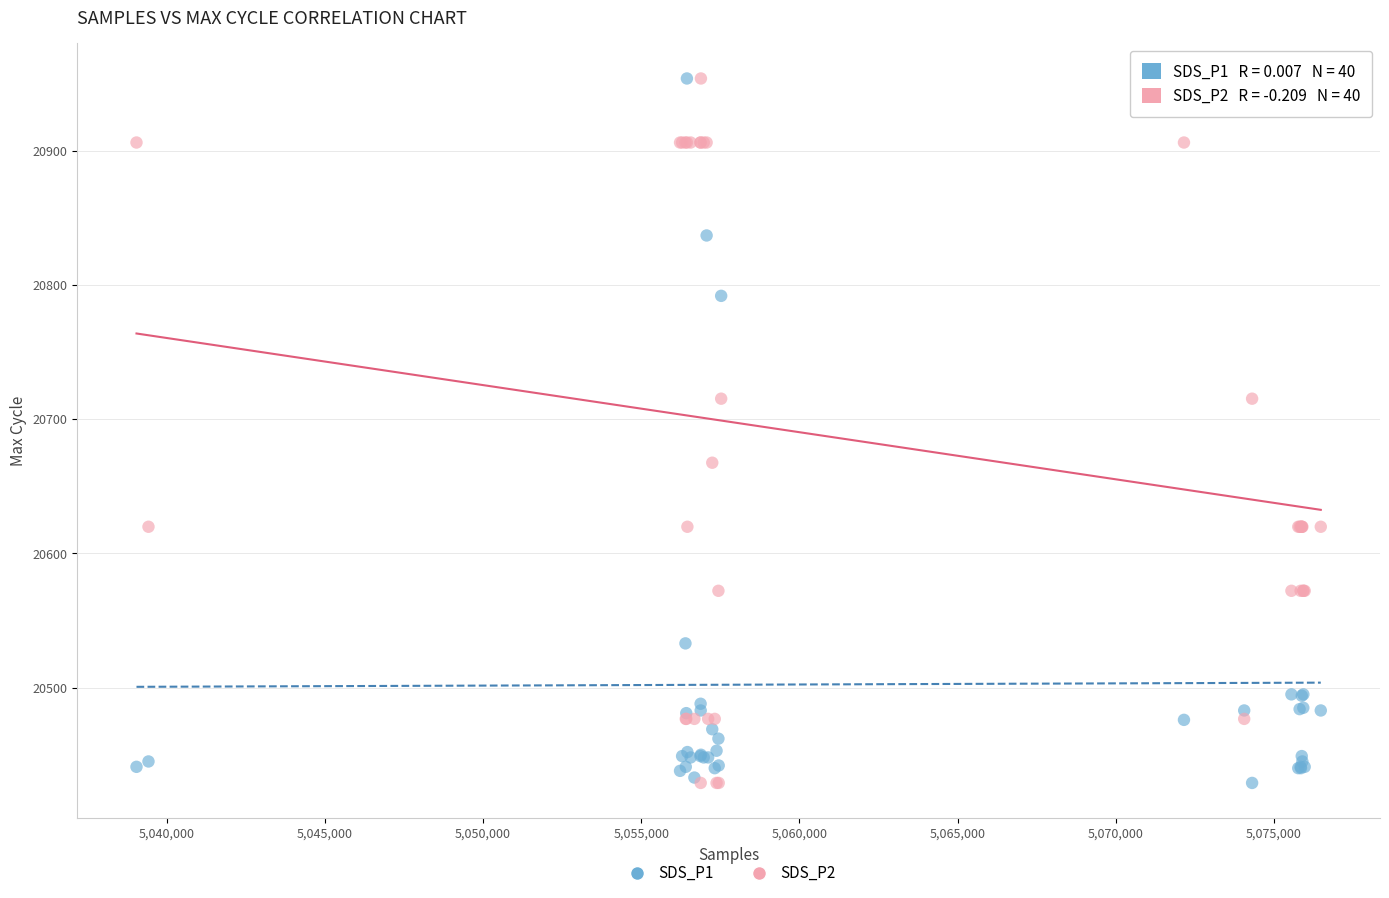

What is the X range (max minus min) for the scatter plot?

37436.0